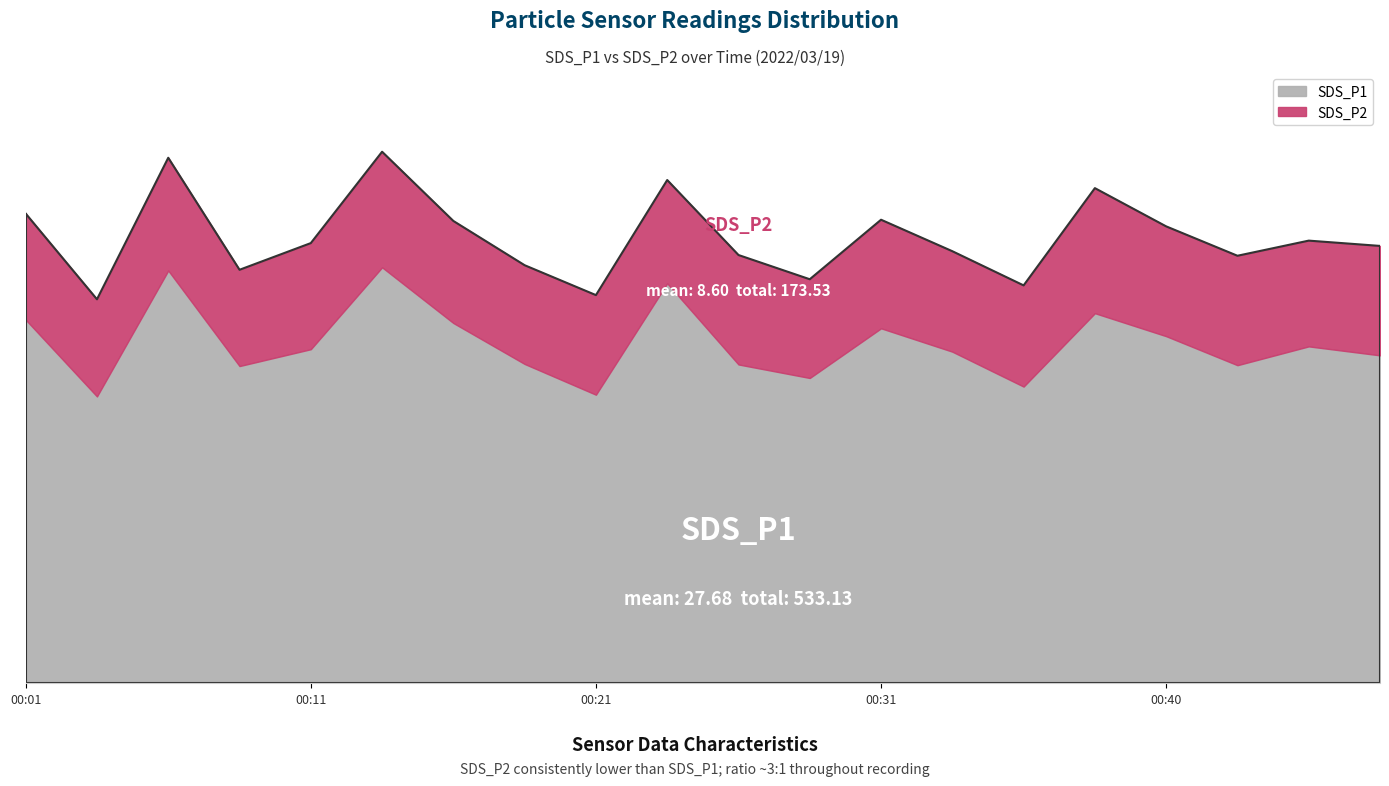

What is the ratio of the value at 00:33 to the value at 00:21?

1.1